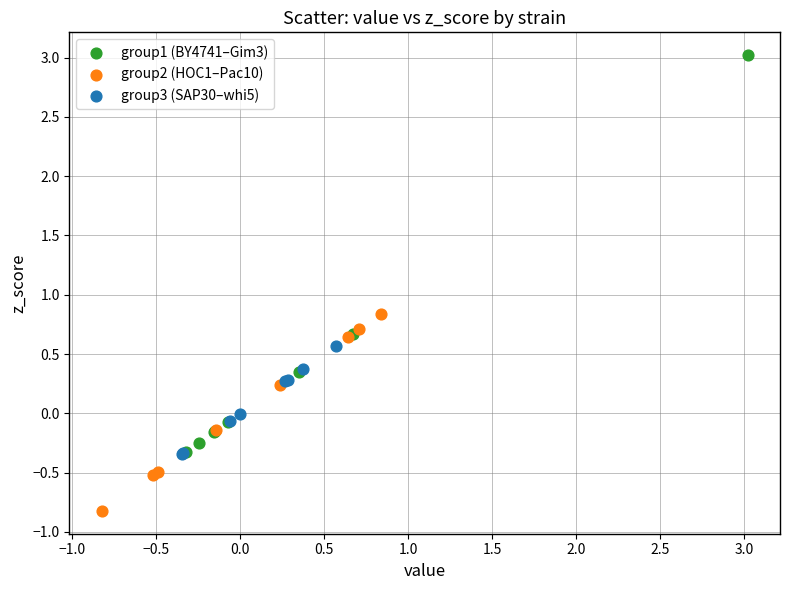

Which series contains the lowest Y value?

group2 (HOC1–Pac10)